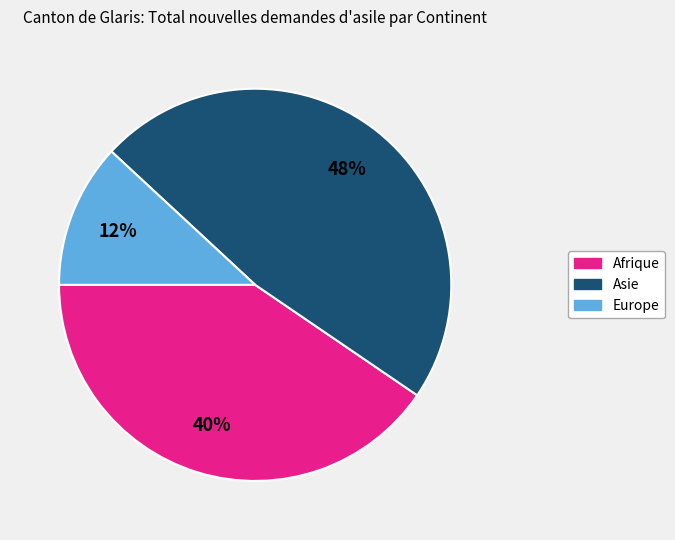

Which slice is the largest?

Asie